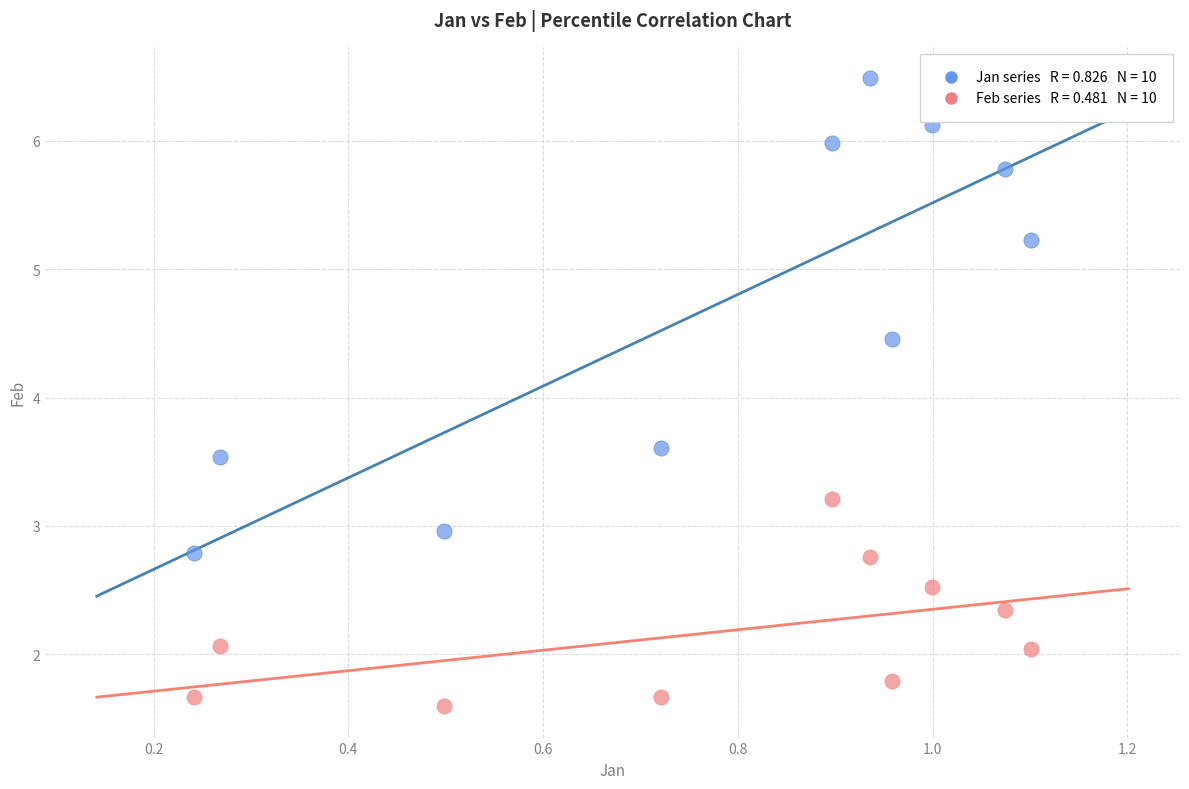

Across all series, what Y value is closest to 4?

3.6